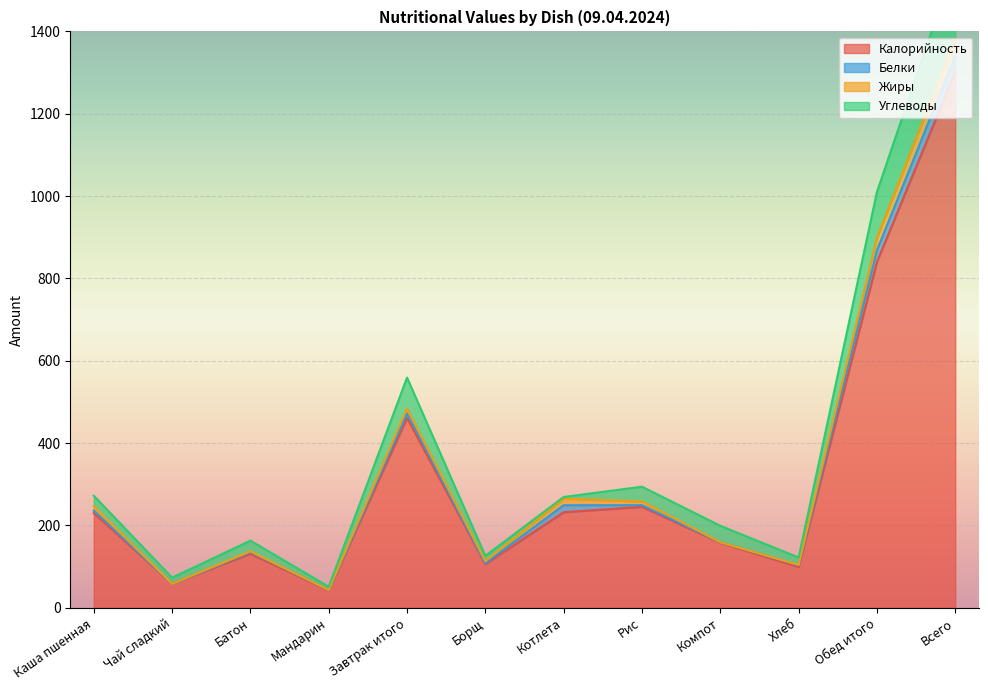

True or false: Калорийность has more than 2 points higher than both neighbors.

True